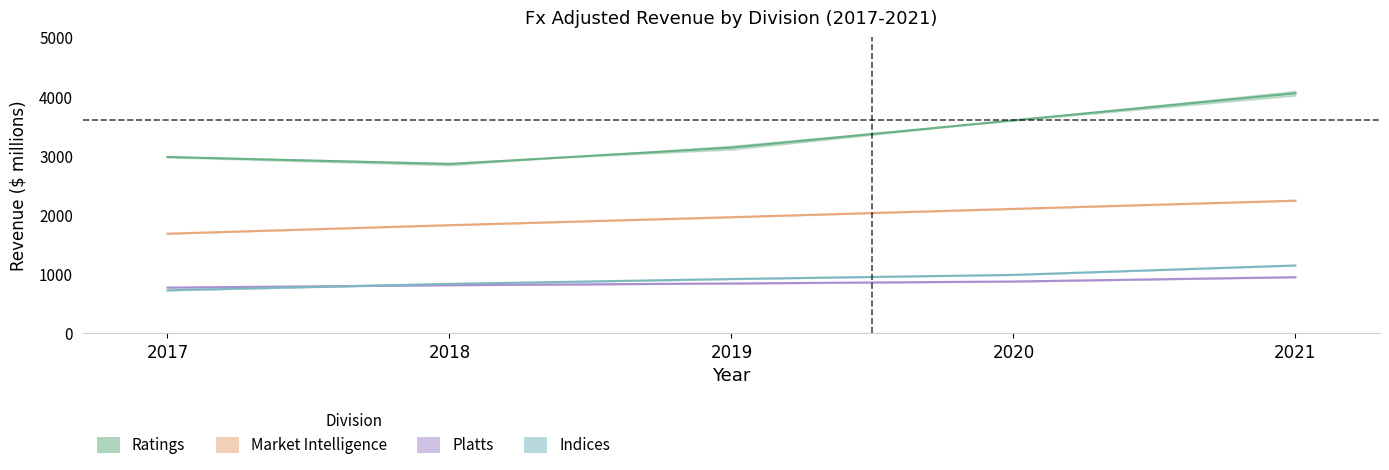

Is it true that Ratings equals 5694 at 2021?

False